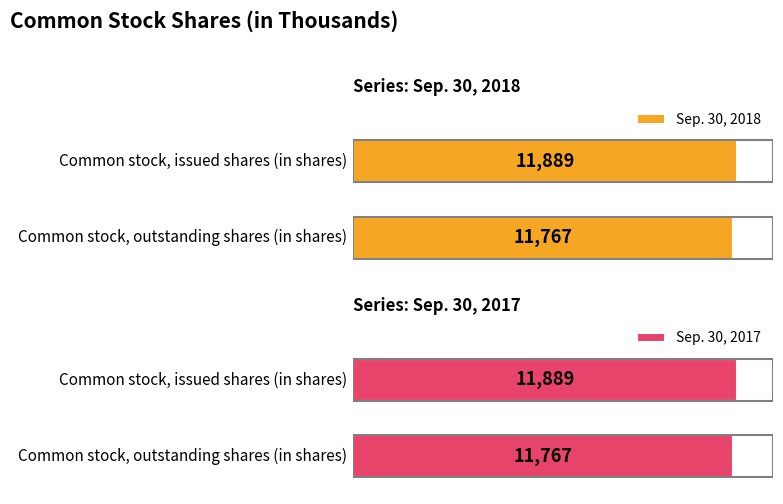

Reading right to left, extract all data points from this chart.

Sep. 30, 2018: Common stock, outstanding shares (in shares)=11767	Common stock, issued shares (in shares)=11889
Sep. 30, 2017: Common stock, outstanding shares (in shares)=11767	Common stock, issued shares (in shares)=11889